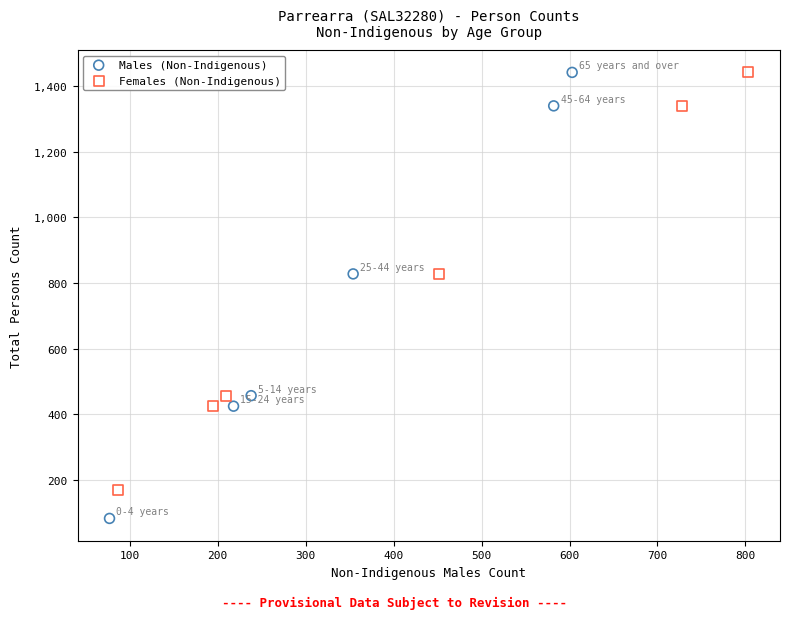

Which series contains the lowest Y value?

Males (Non-Indigenous)